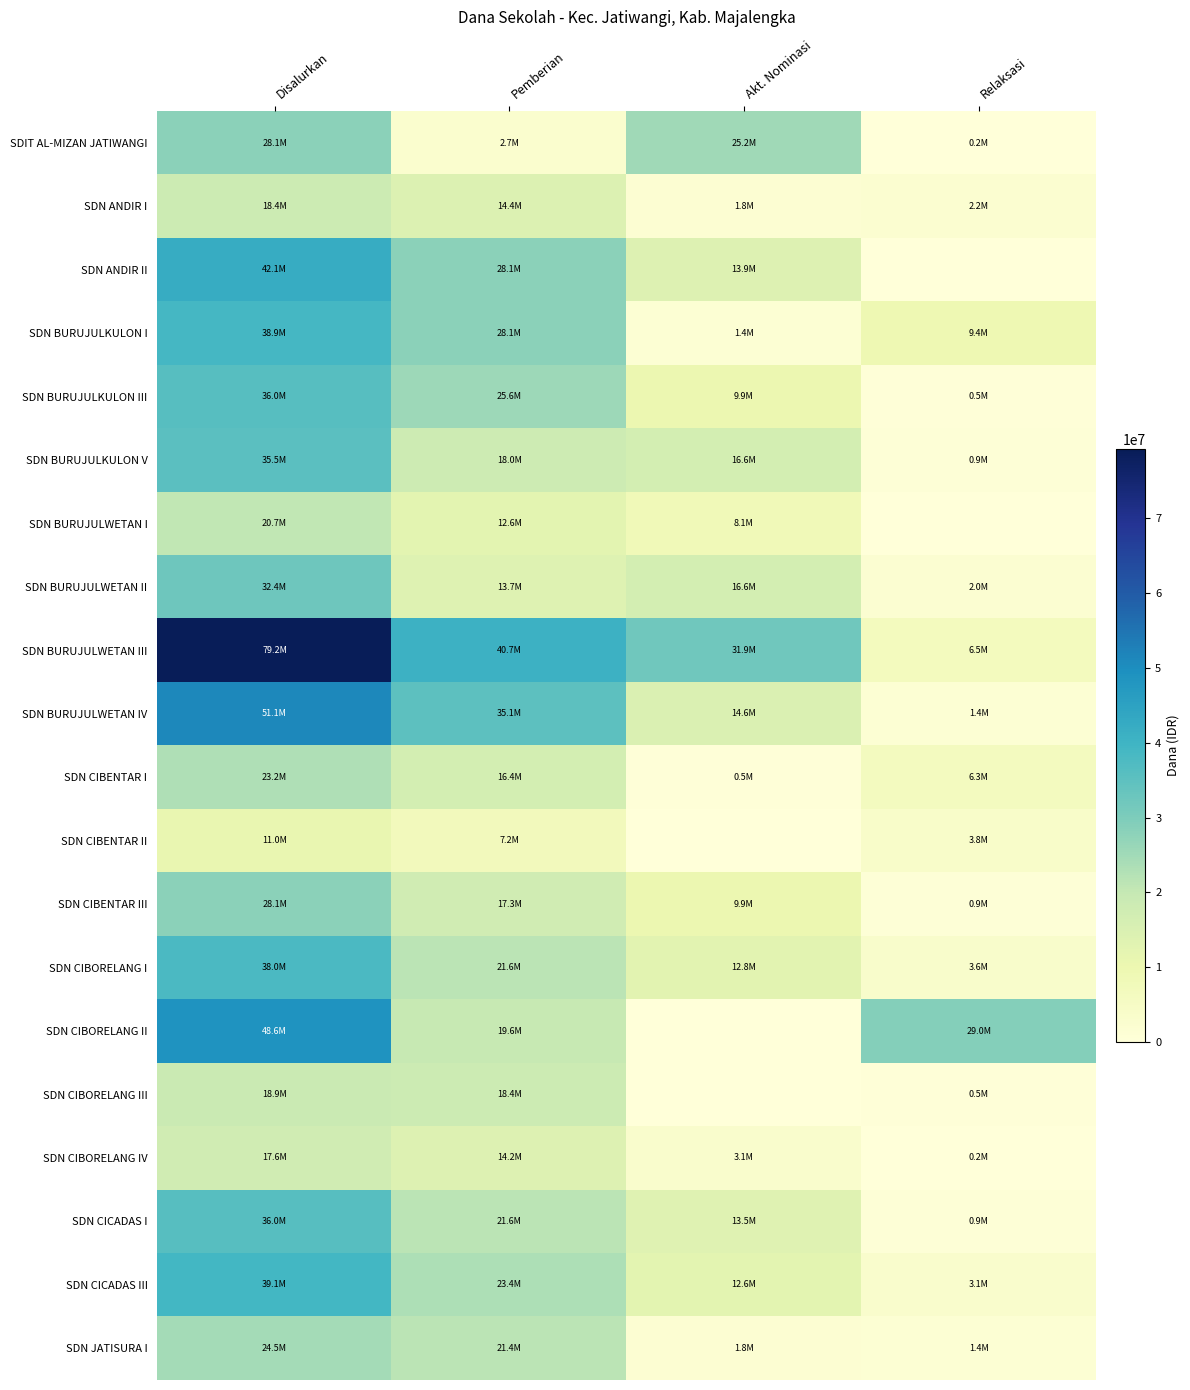

What is the total value across all series at Pemberian?

400275000